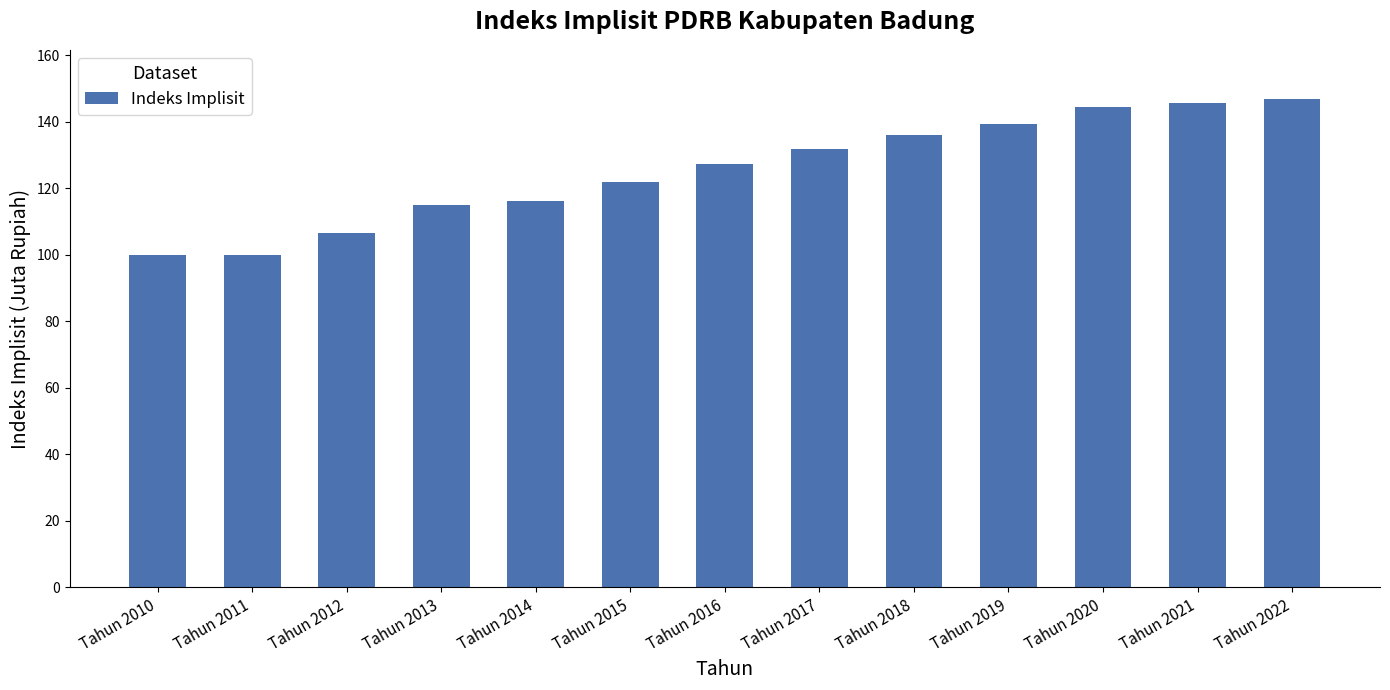

What is the smallest value displayed?

100.0